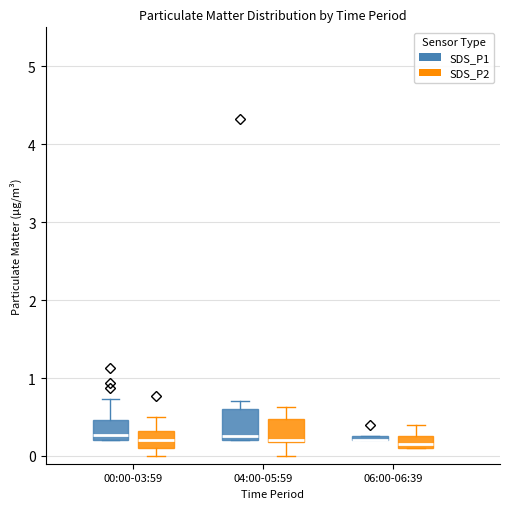

Where is the lower edge of the box for 06:00-06:39 (SDS_P1) on the y-axis? The values are not printed on the chart, so give them approximately, as read against the axis.

0.2